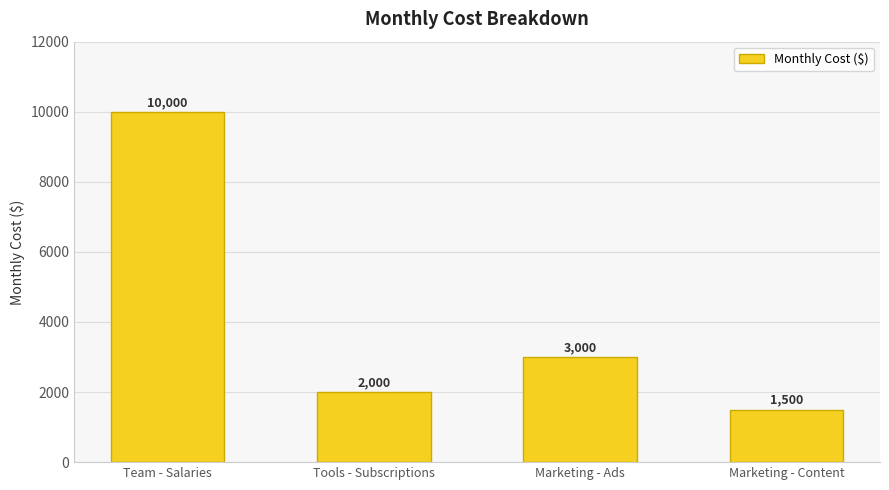

What is the greatest value displayed?

10000